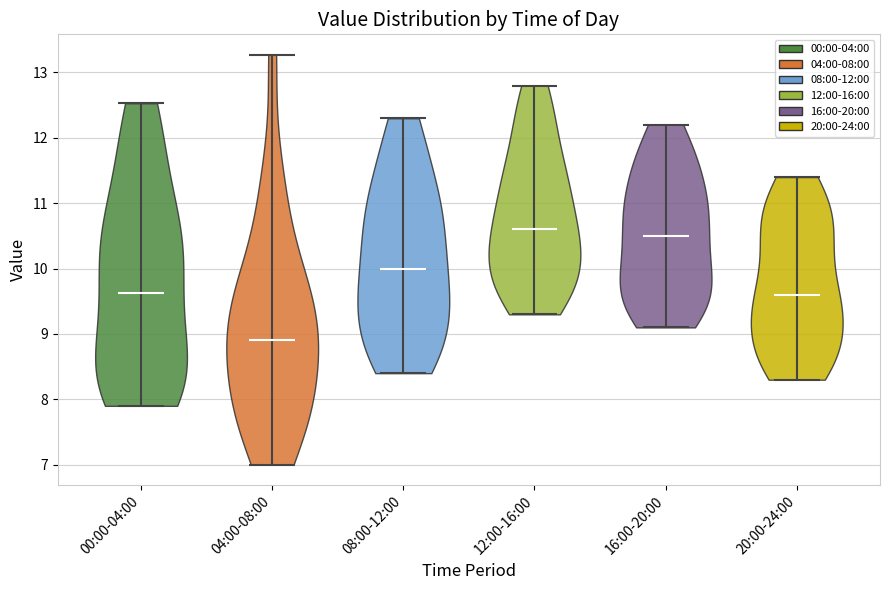

Where does the median line of the violin for 20:00-24:00 sit on the y-axis? The values are not printed on the chart, so give them approximately, as read against the axis.

9.6